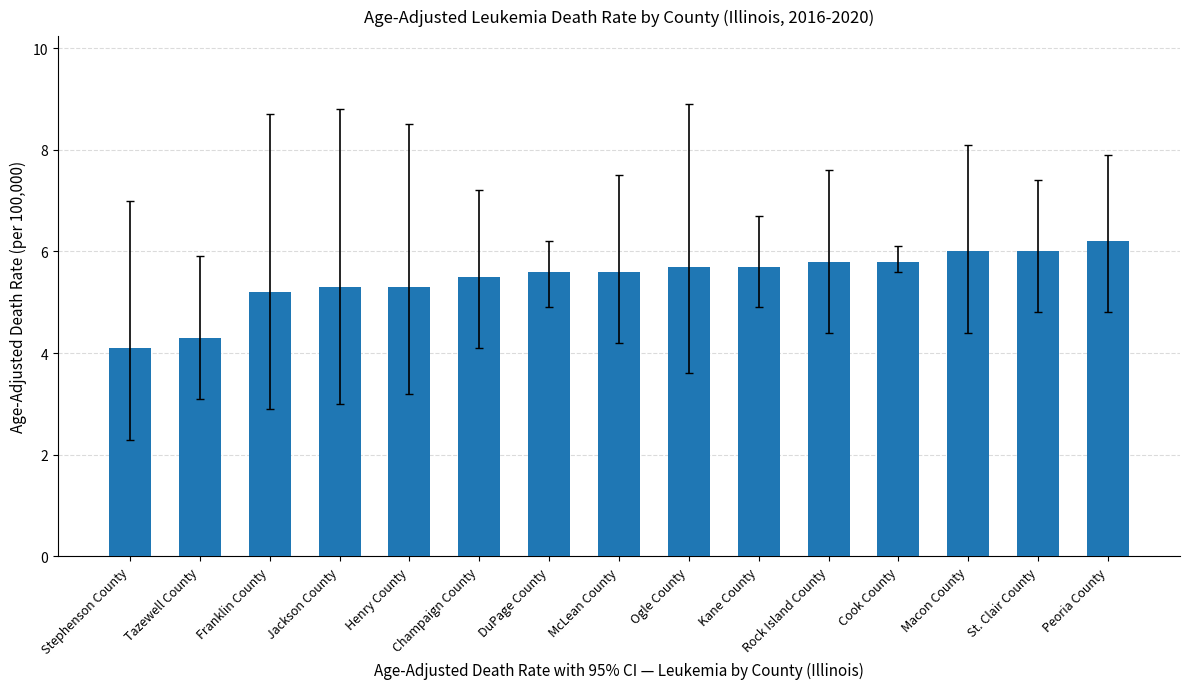

What is the sum of the values at Franklin County and Macon County?

11.2